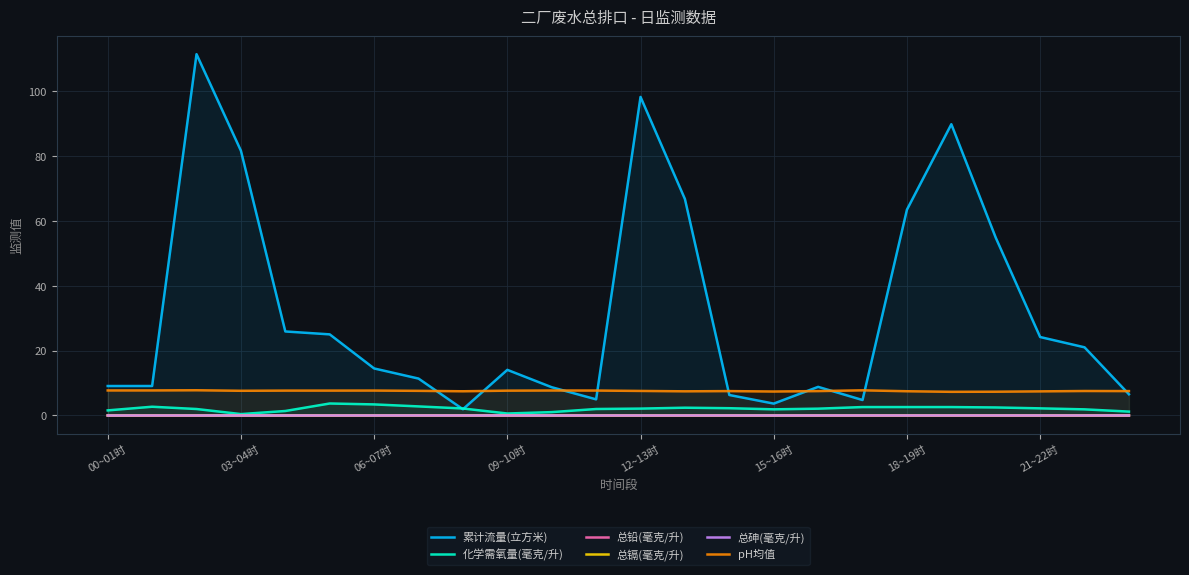

What is the label of the 11th point from the left?

10